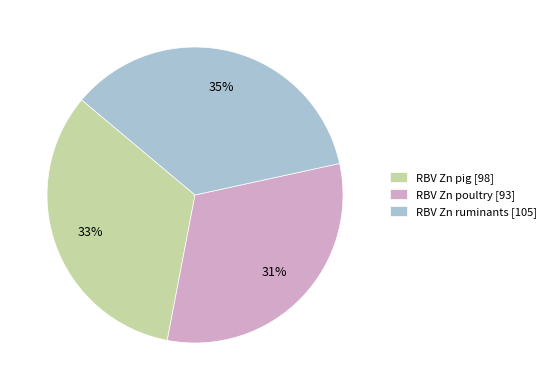

To the nearest percent, what is the difference between the largest and smallest slice percentages?

4%